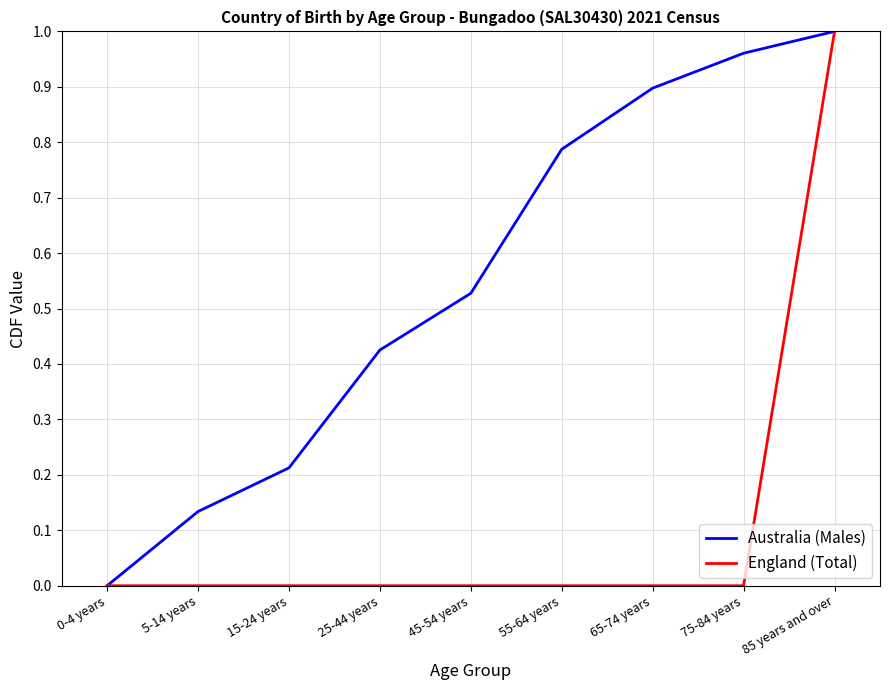

List the labels in order of Australia (Males) value, smallest first.

0-4 years, 5-14 years, 15-24 years, 25-44 years, 45-54 years, 55-64 years, 65-74 years, 75-84 years, 85 years and over